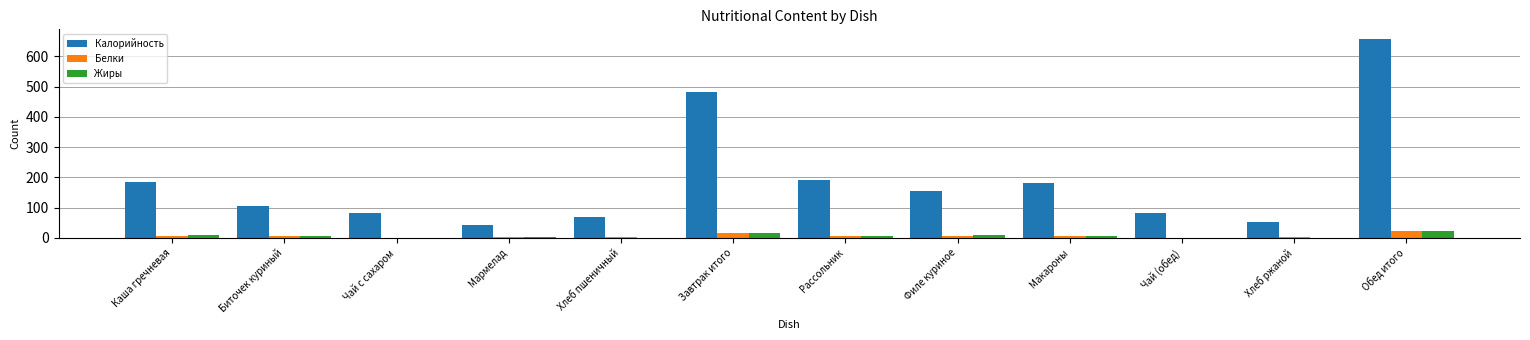

At which category is the sum across all series the highest?

Обед итого